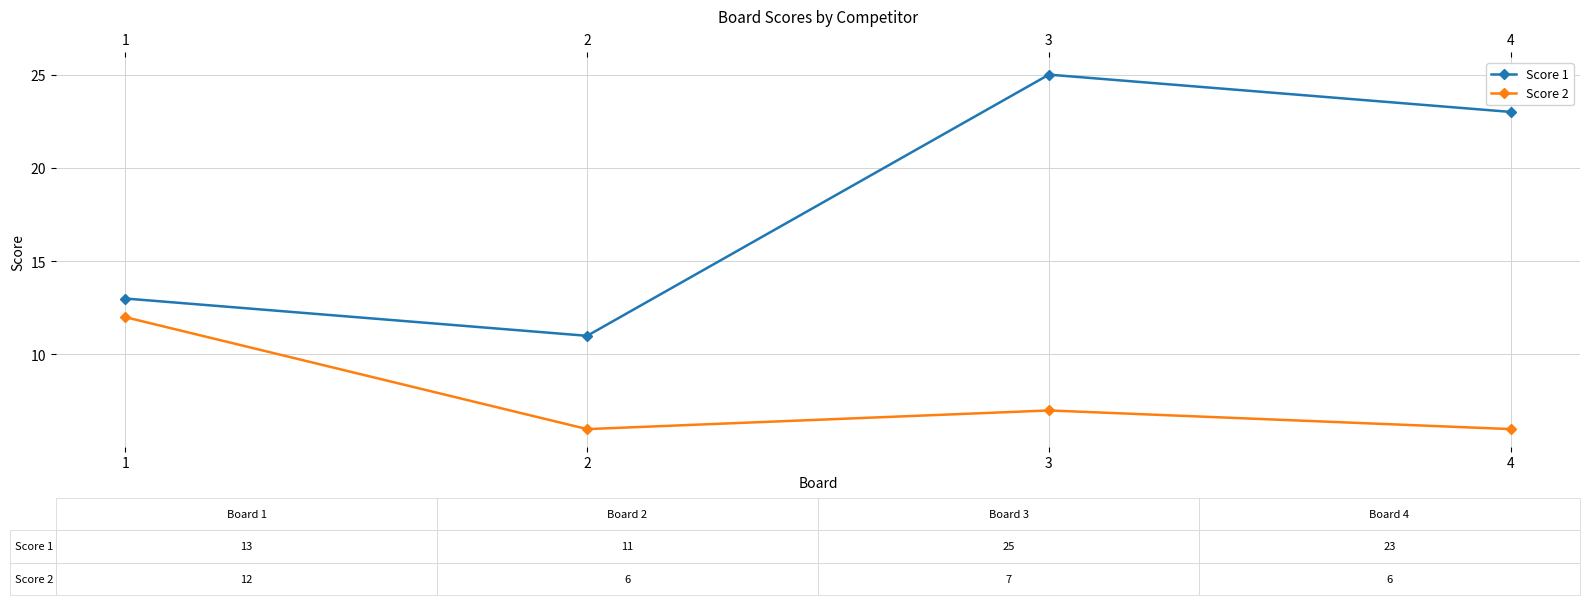

How many data points in Score 1 are less than 23?

2